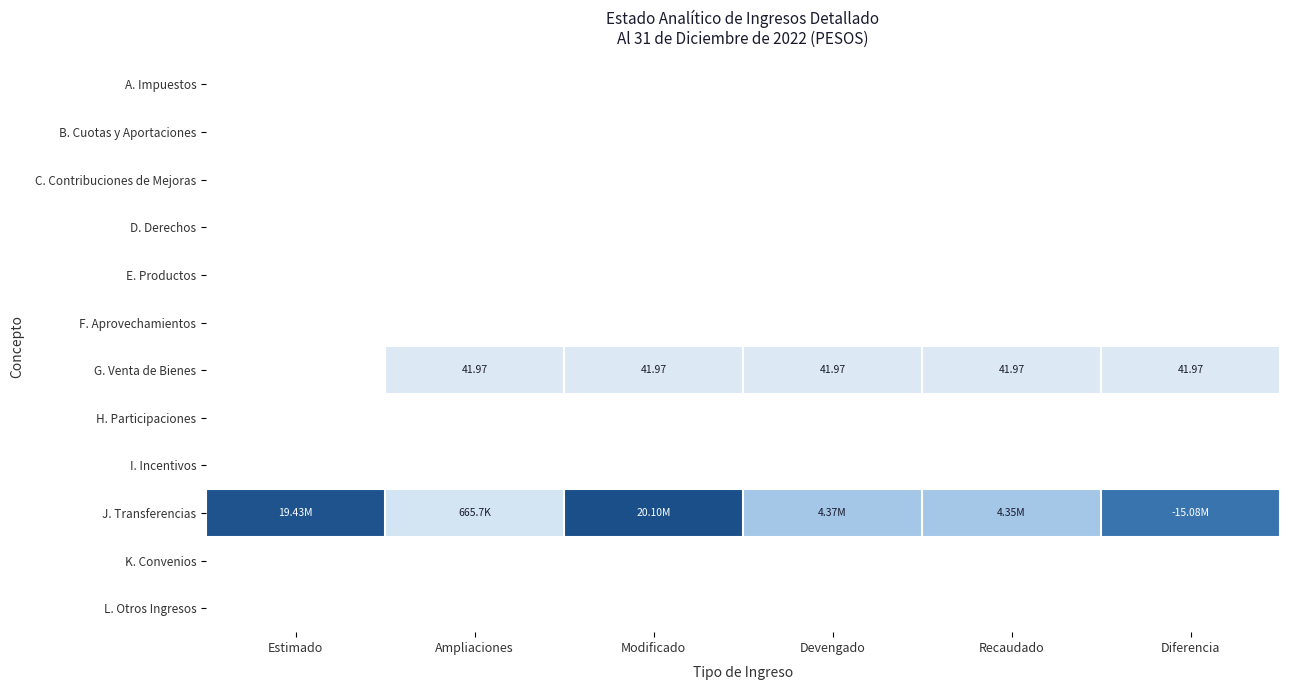

At how many categories does at least one series exceed 9667575?

3